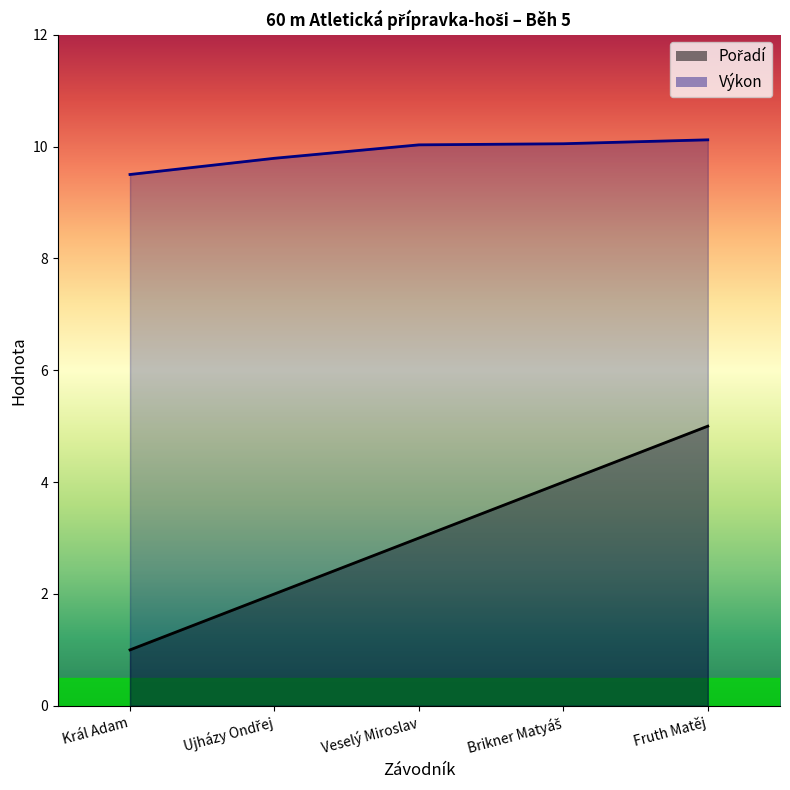

Which series changed the most between Král Adam and Veselý Miroslav?

Pořadí